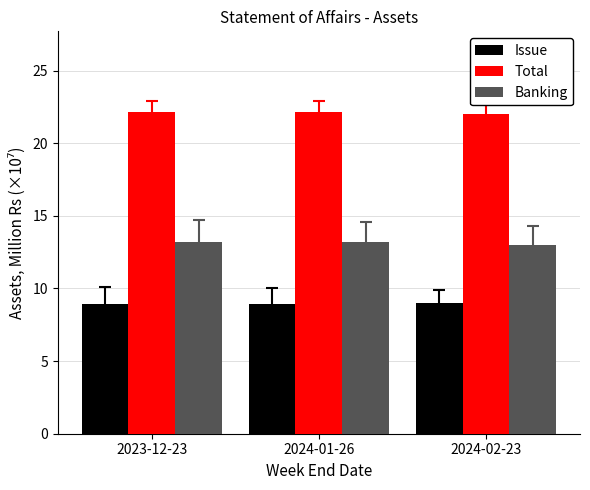

The Issue series shows 9.0 at 2024-02-23. True or false?

True